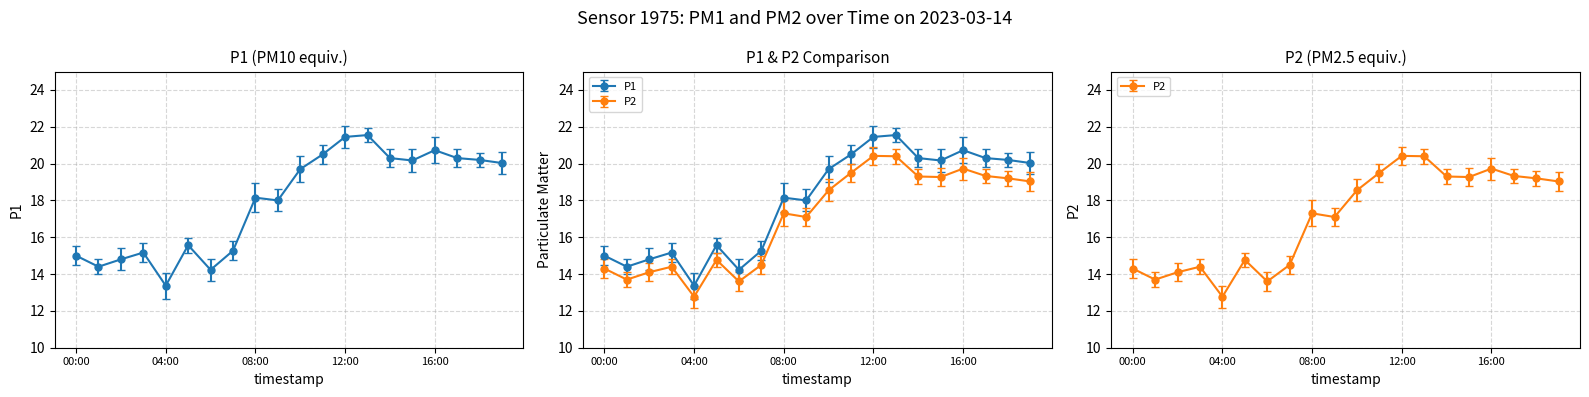

At which category is the sum across all series the highest?

13:00